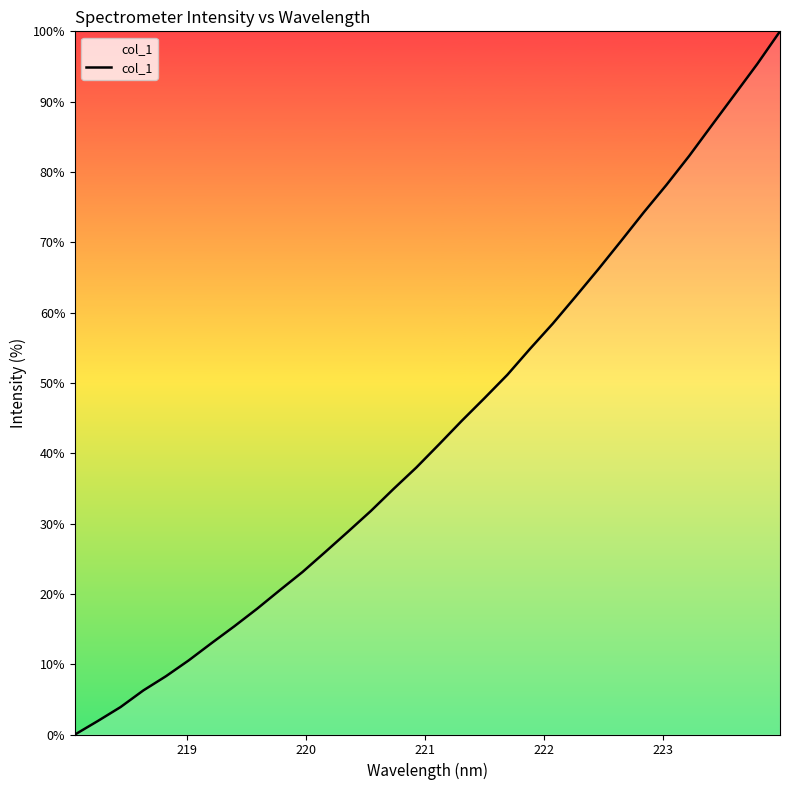

What is the greatest value displayed?

100.0